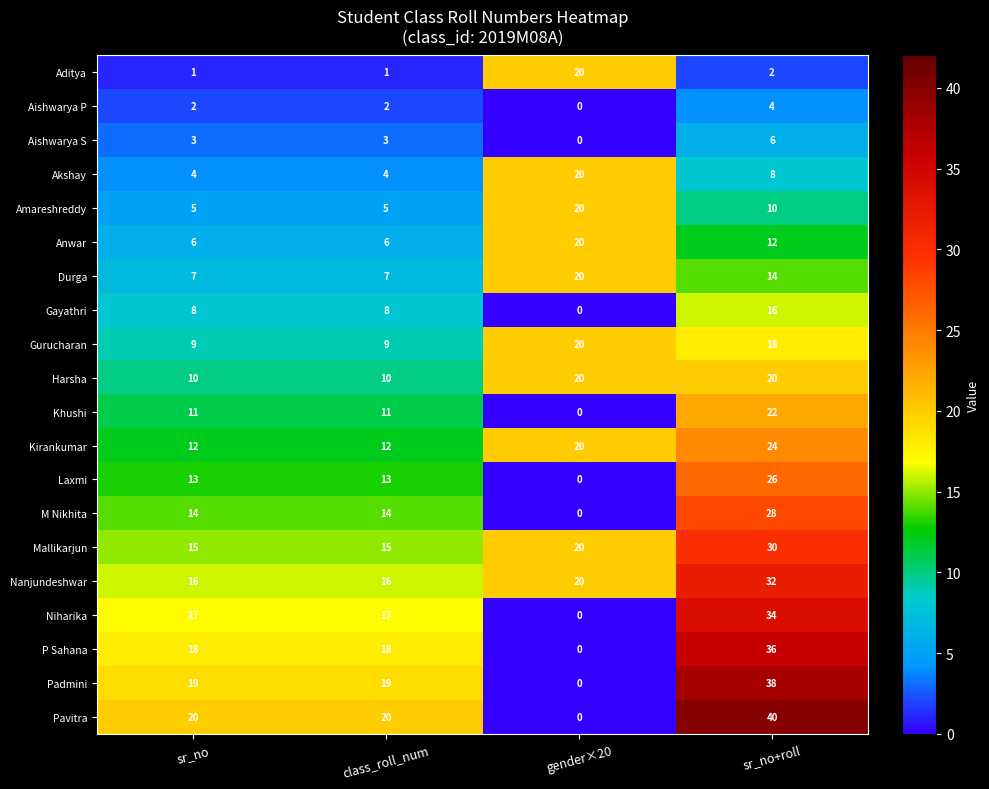

At sr_no+roll, list the series in order from largest to smallest.

Pavitra, Padmini, P Sahana, Niharika, Nanjundeshwar, Mallikarjun, M Nikhita, Laxmi, Kirankumar, Khushi, Harsha, Gurucharan, Gayathri, Durga, Anwar, Amareshreddy, Akshay, Aishwarya S, Aishwarya P, Aditya